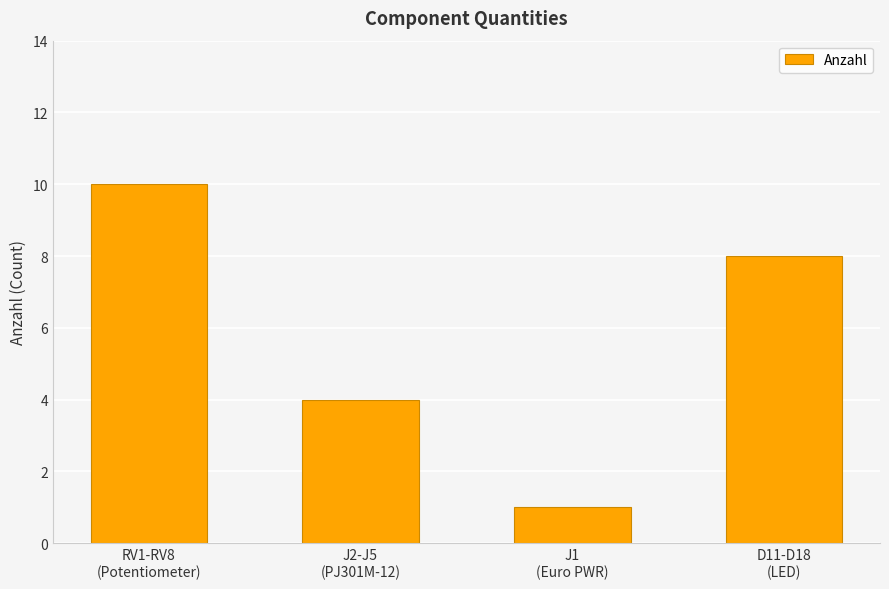

Reading right to left, transcribe all the data shown in this chart.

8	1	4	10